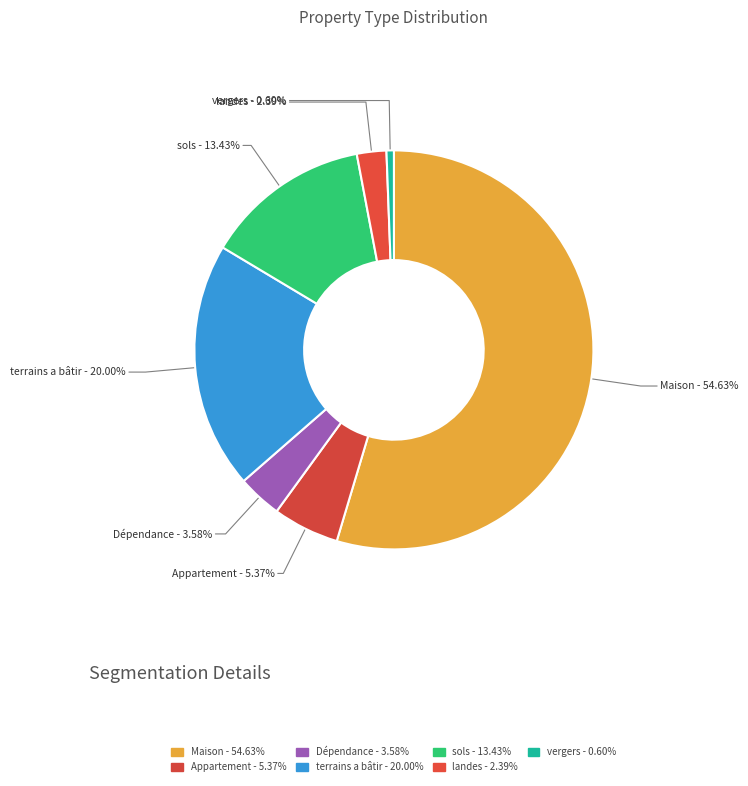

To the nearest percent, what percentage of the pie is terrains a bâtir?

20%